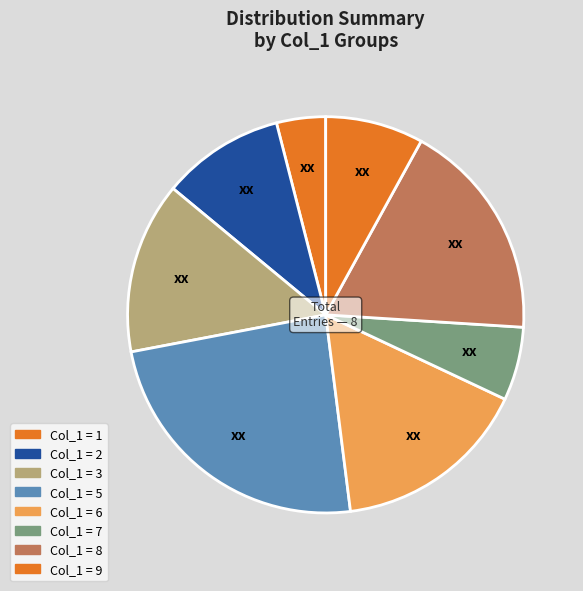

Is there any slice that represents more than half of the pie?

No